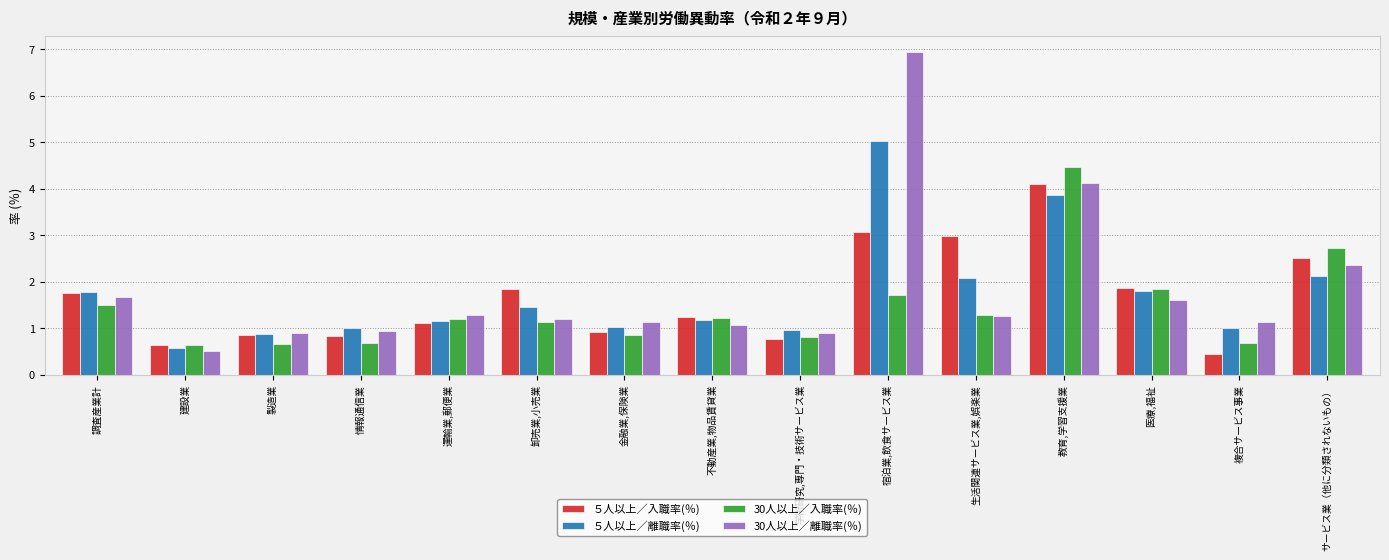

Between 卸売業,小売業 and 医療,福祉, which series saw the biggest shift?

30人以上／入職率(％)